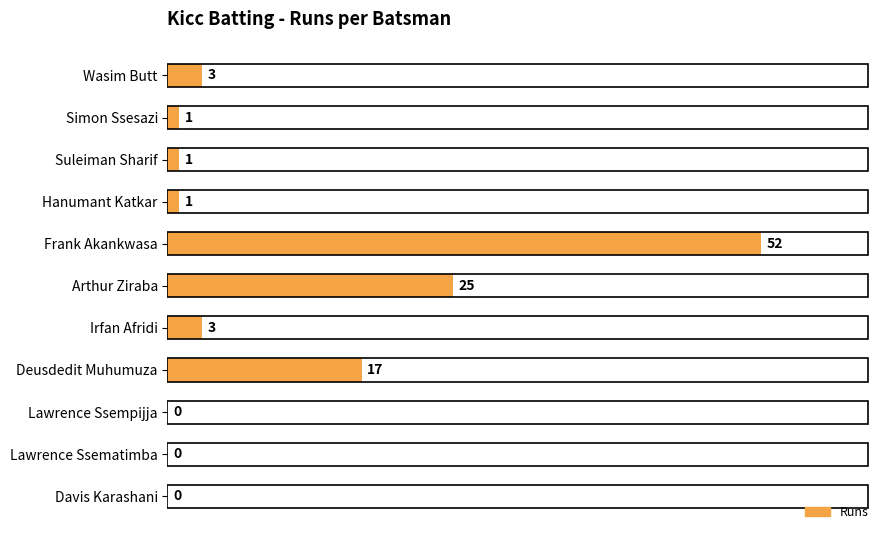

Where is the data nearest to the value 26?

Arthur Ziraba